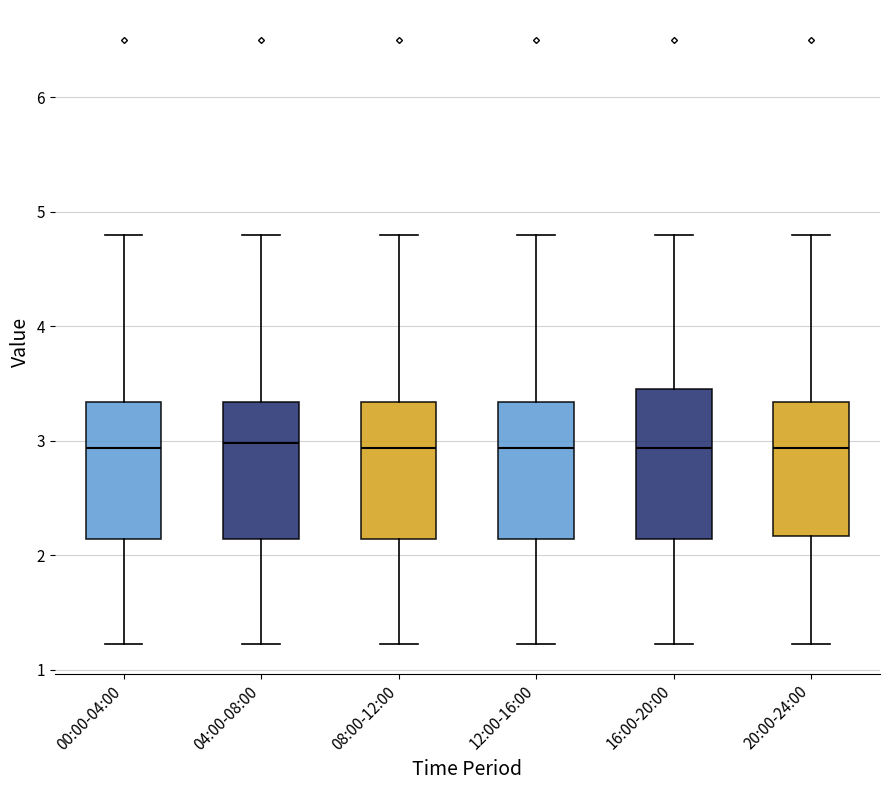

Reading left to right, read every box against the y-axis: the position of its median line, the range the box covers, and the ends of its whiskers. The values are not printed on the chart, so give them approximately, as read against the axis.

00:00-04:00: median 2.9, box 2.1 to 3.3, whiskers 1.2 to 4.8
04:00-08:00: median 3.0, box 2.1 to 3.3, whiskers 1.2 to 4.8
08:00-12:00: median 2.9, box 2.1 to 3.3, whiskers 1.2 to 4.8
12:00-16:00: median 2.9, box 2.1 to 3.3, whiskers 1.2 to 4.8
16:00-20:00: median 2.9, box 2.1 to 3.5, whiskers 1.2 to 4.8
20:00-24:00: median 2.9, box 2.2 to 3.3, whiskers 1.2 to 4.8